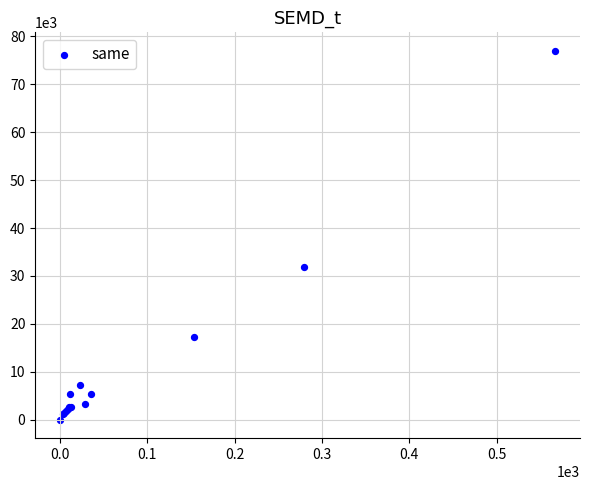

What Y value in the scatter plot is closest to 38529?

31893